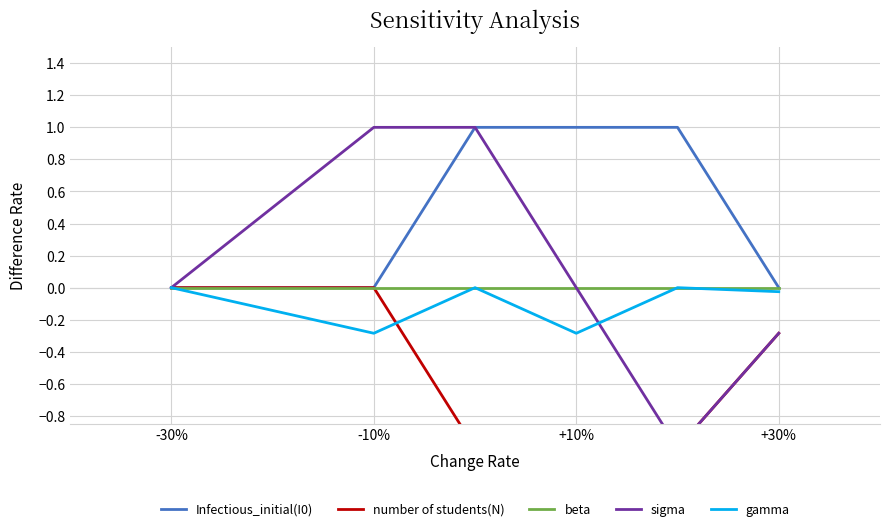

Is it true that Infectious_initial(I0) equals 0.0 at -10%?

True